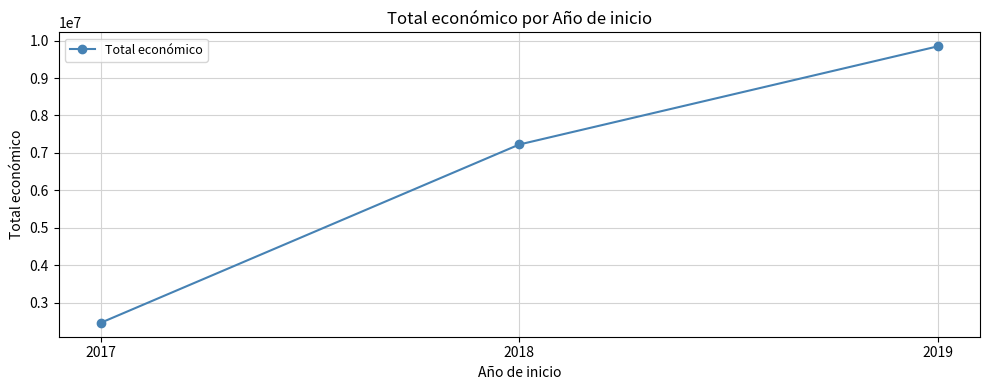

Rank the categories by value from lowest to highest.

2017, 2018, 2019